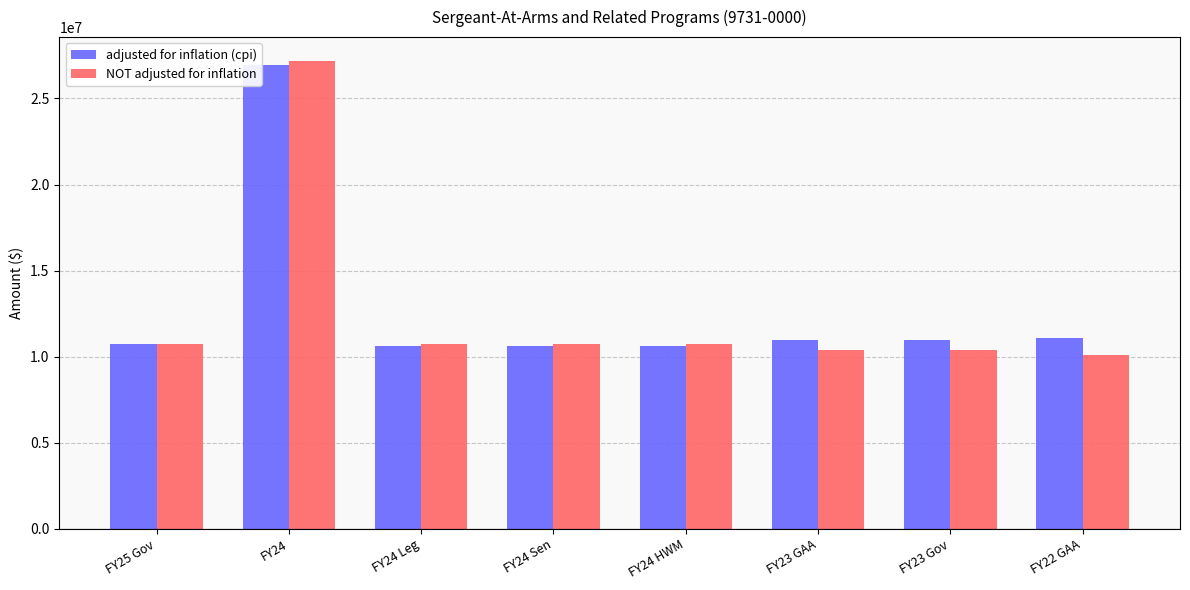

Is it true that adjusted for inflation (cpi) equals 10630589 at FY24 HWM?

True